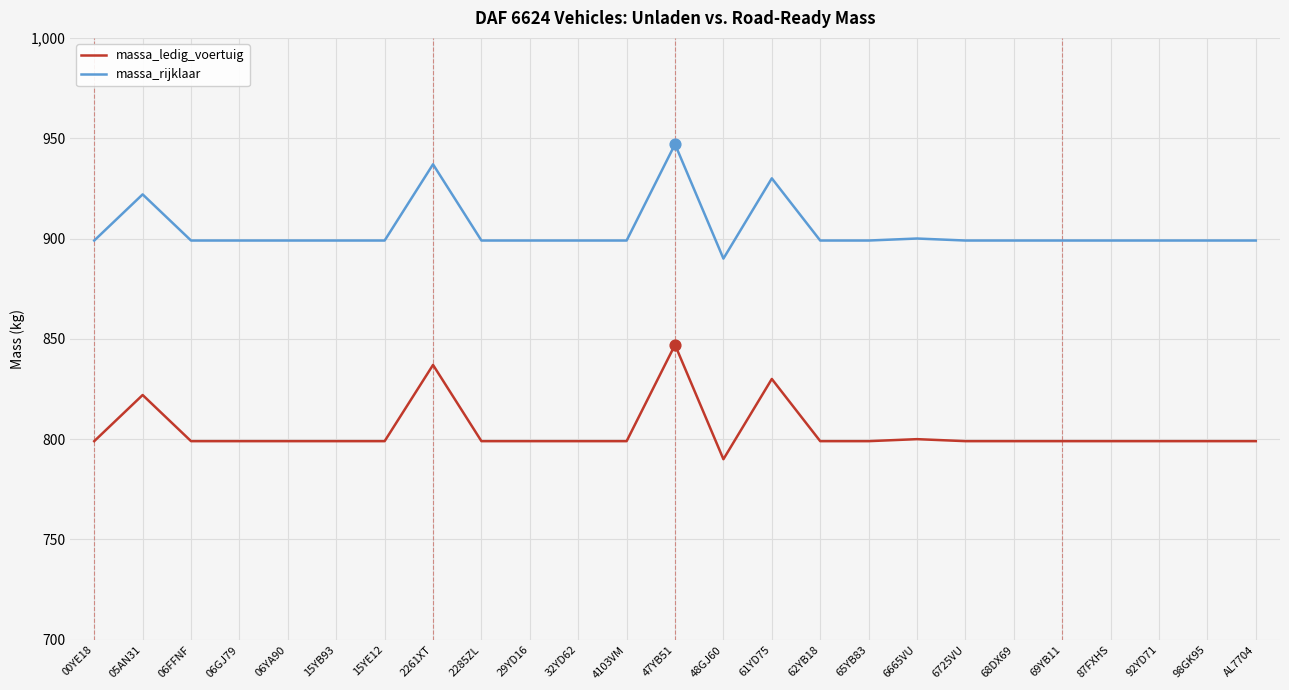

At which category is the sum across all series the highest?

47YB51